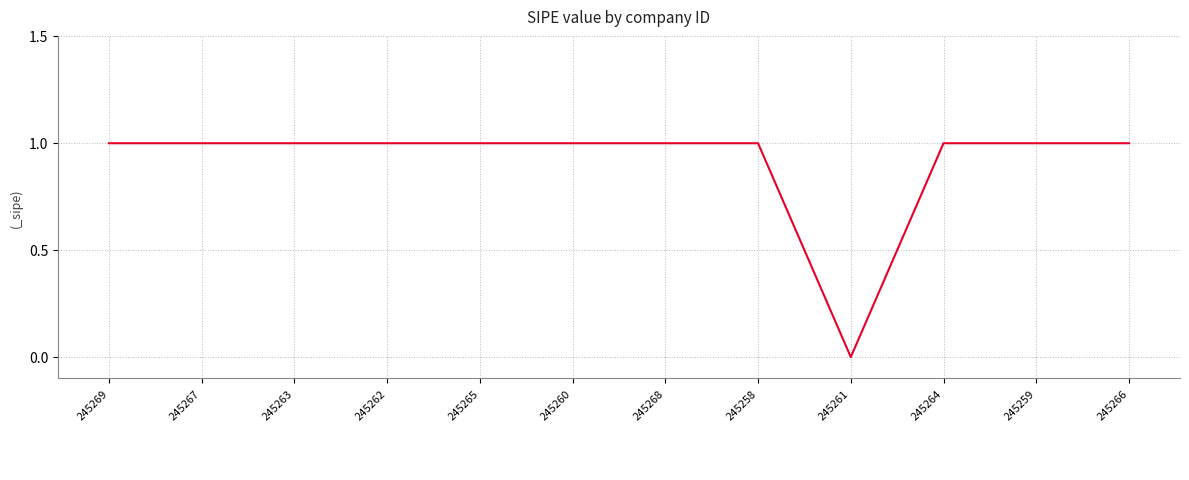

Reading left to right, what are all the values shown in this chart?

1	1	1	1	1	1	1	1	0	1	1	1